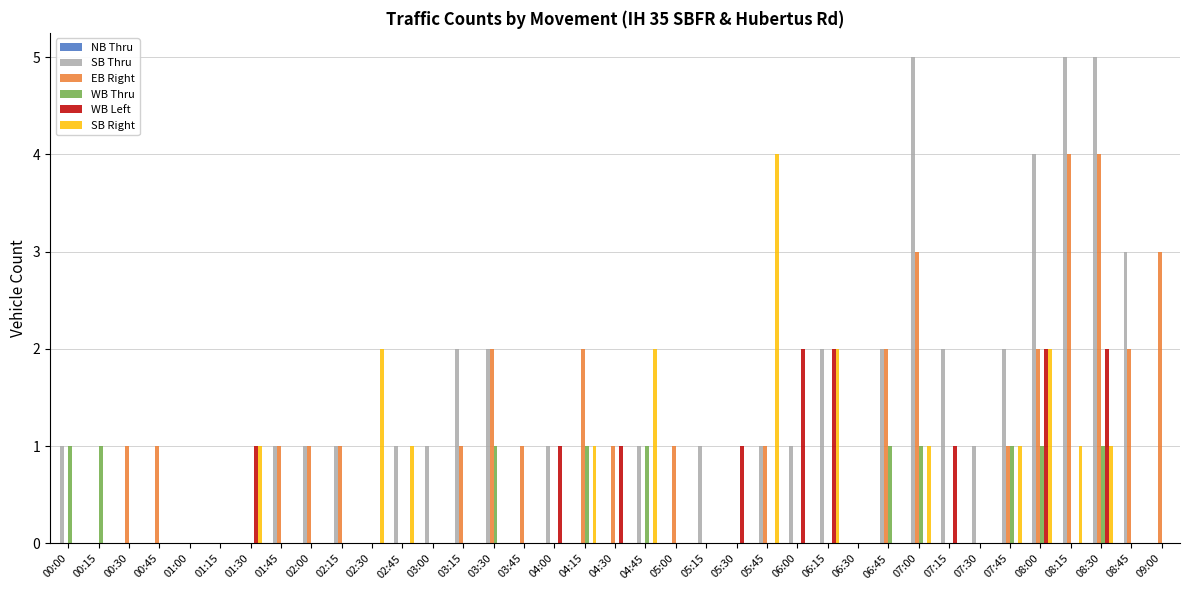

Which series changed the most between 08:45 and 09:00?

SB Thru